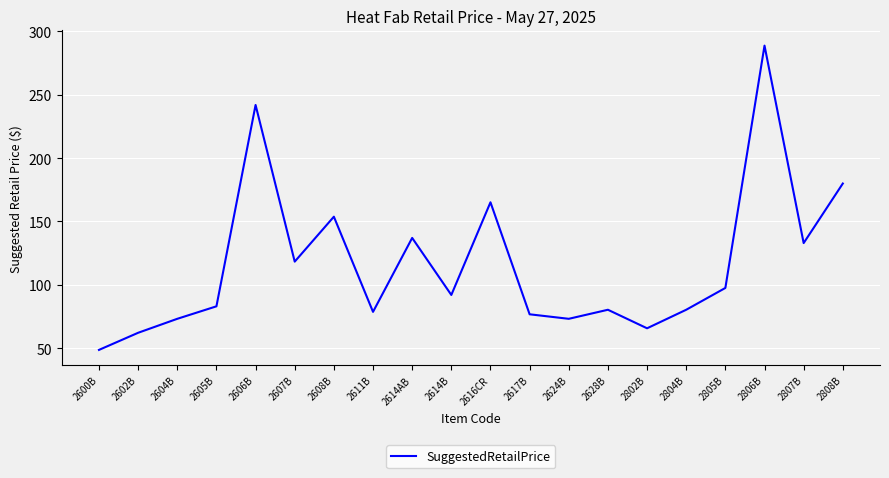

At which label is the value closest to 168?

2616CR